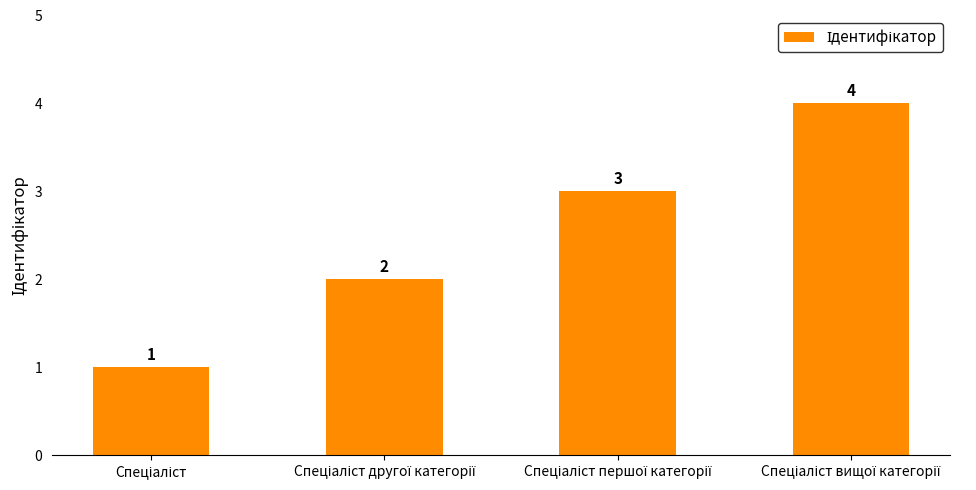

What is the difference between the second highest and minimum values?

2